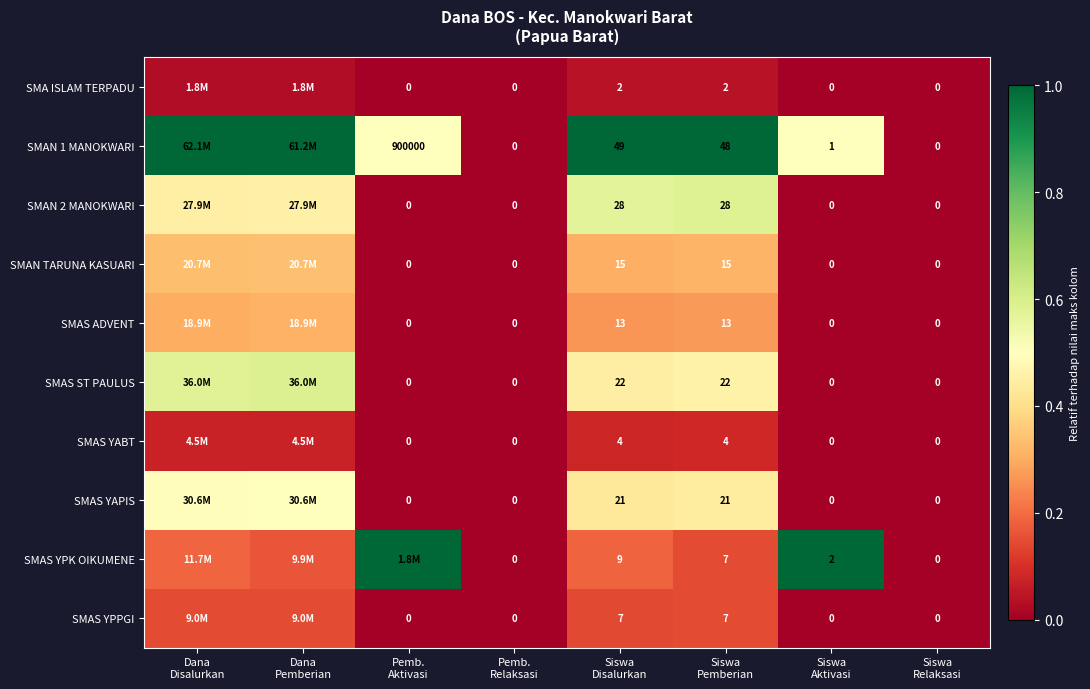

How many positive values does the SMAS YPK OIKUMENE series have?

6